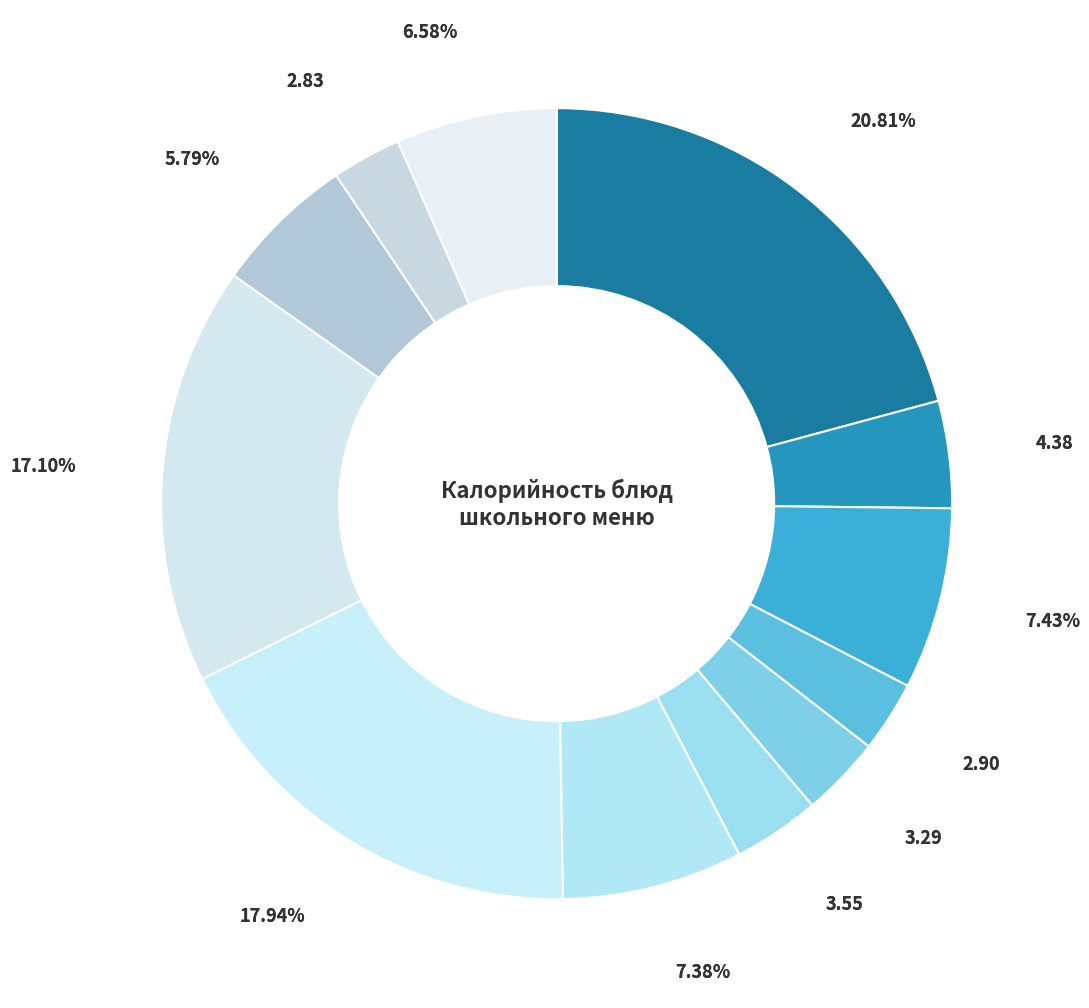

Which category has the smallest portion of the pie?

Хлеб ржаной